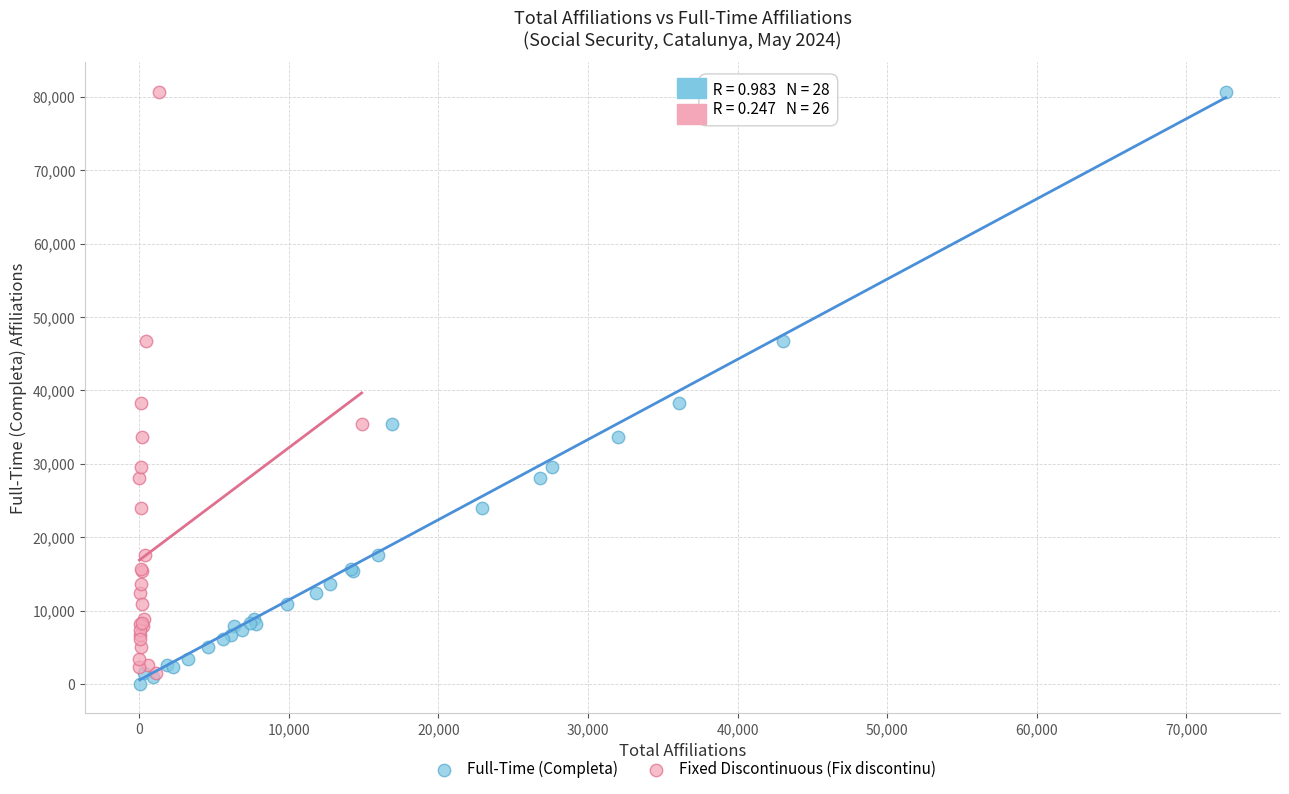

Which series reaches the minimum Y coordinate?

Full-Time (Completa)